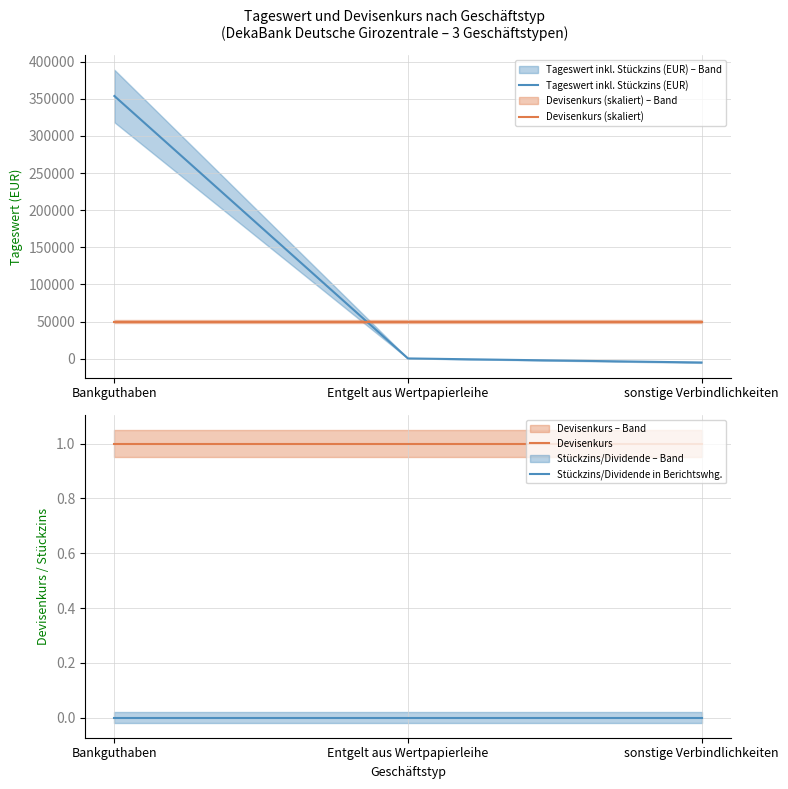

The value of Devisenkurs at Bankguthaben is 1.0. True or false?

True